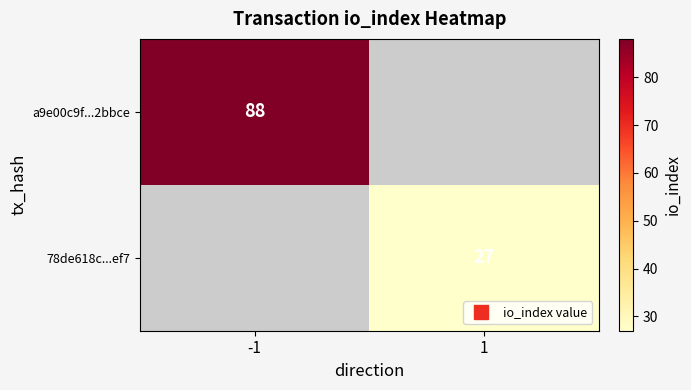

Is the value of 78de618c...ef7 at -1 greater than the value of a9e00c9f...2bbce at 1?

No